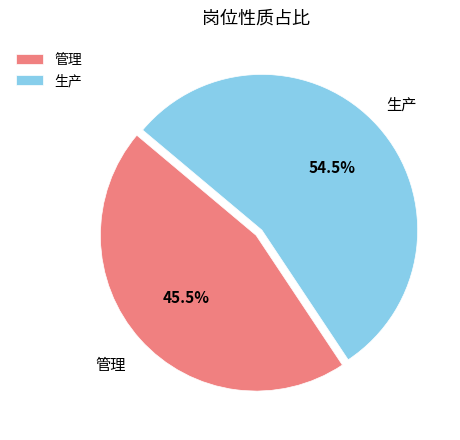

True or false: 生产 accounts for 64% of the total.

False